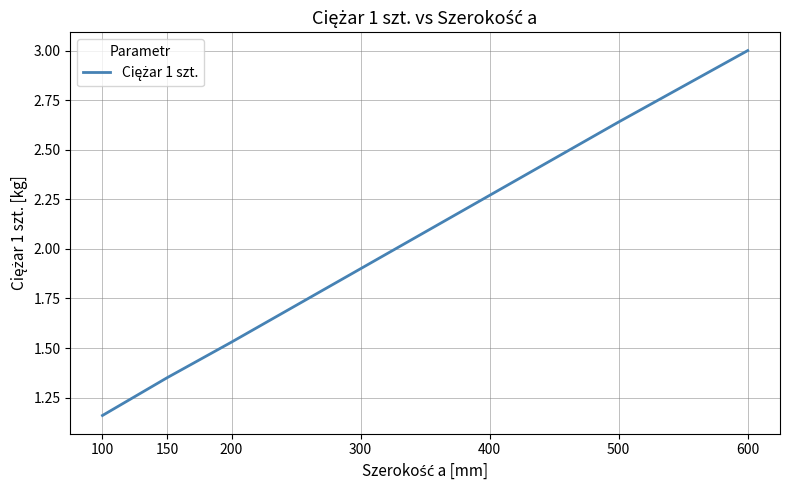

True or false: there are more than 1 points higher than both neighbors.

False